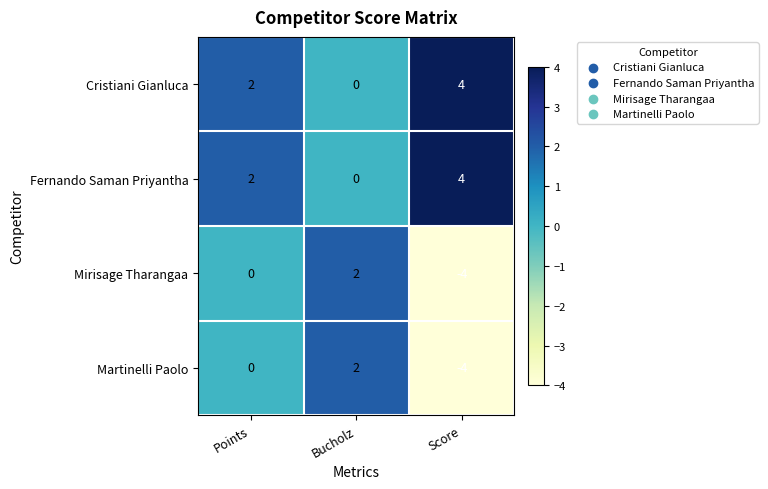

What is the minimum value shown in the chart?

-4